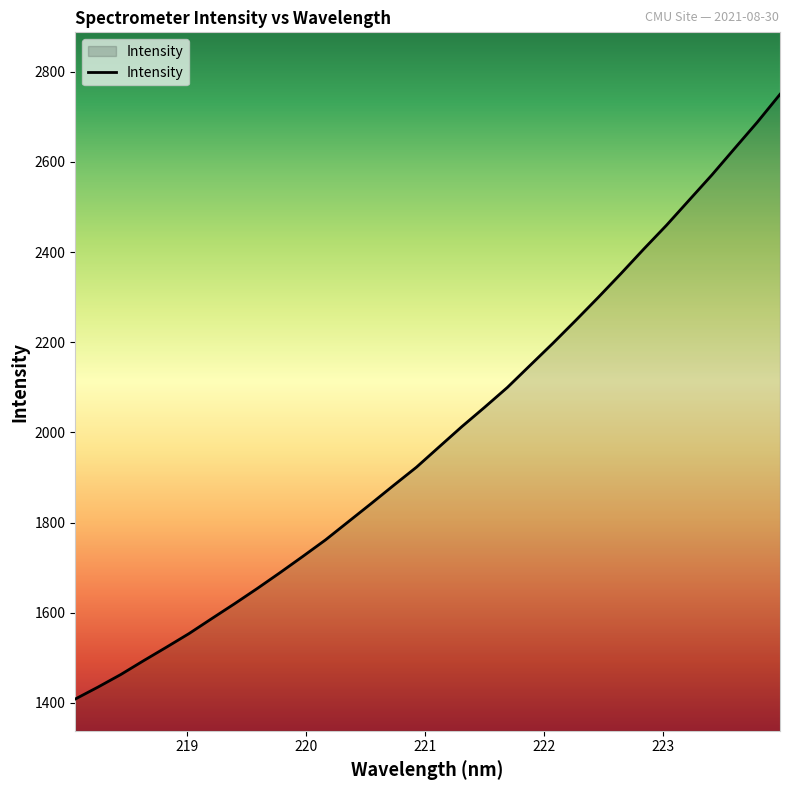

What is the greatest value displayed?

2750.1